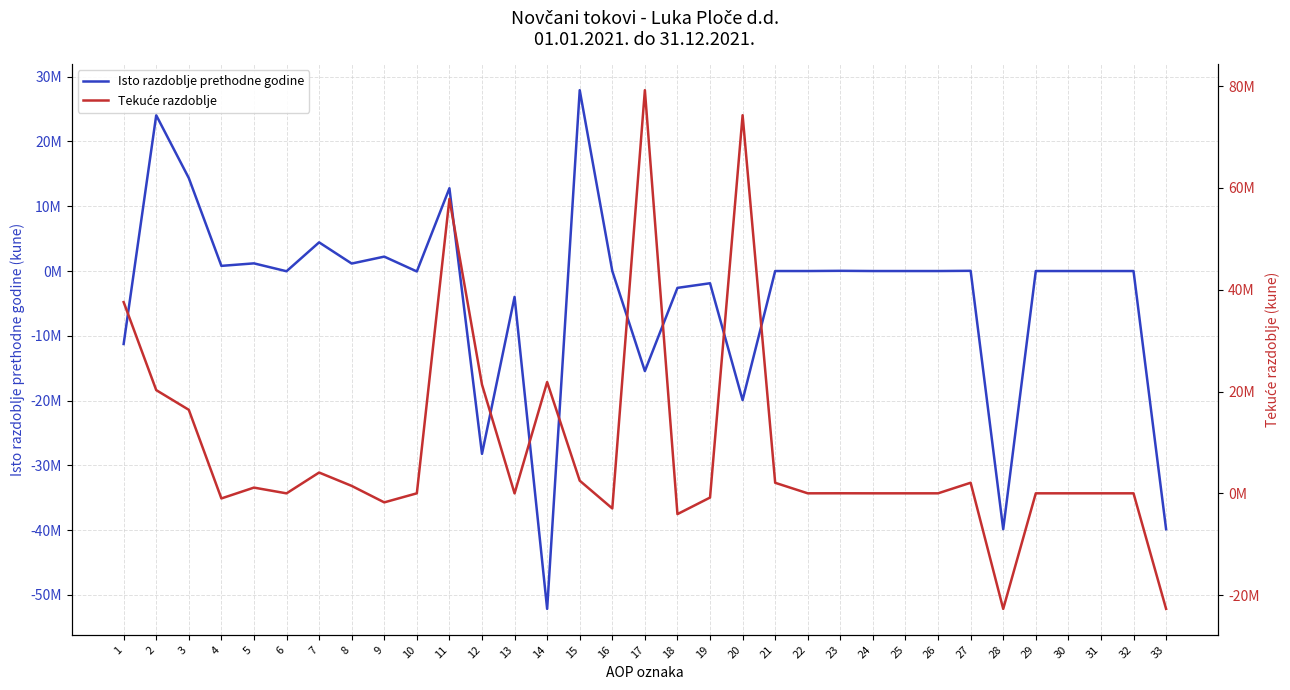

How many series are shown in this chart?

2